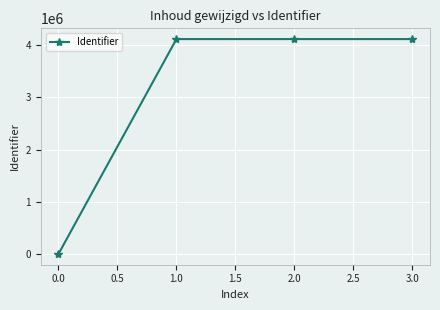

How many data points does each series have?

4